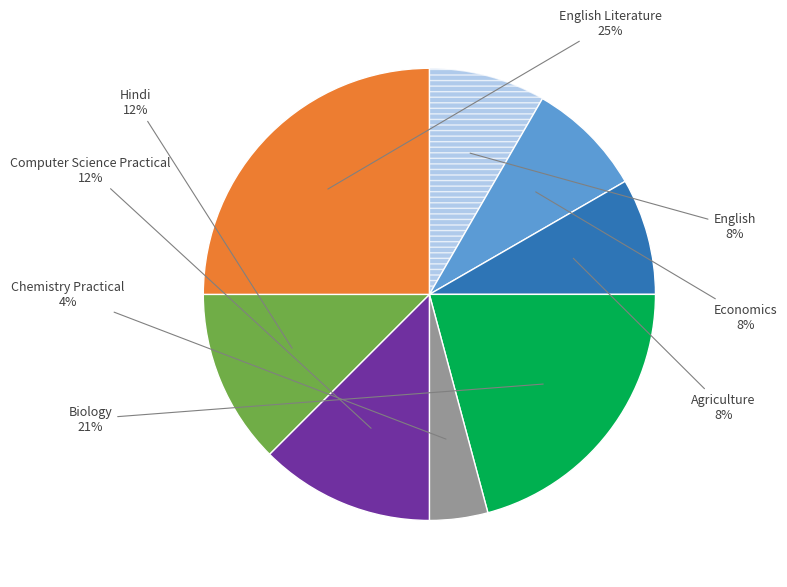

Is there a majority slice in this chart?

No